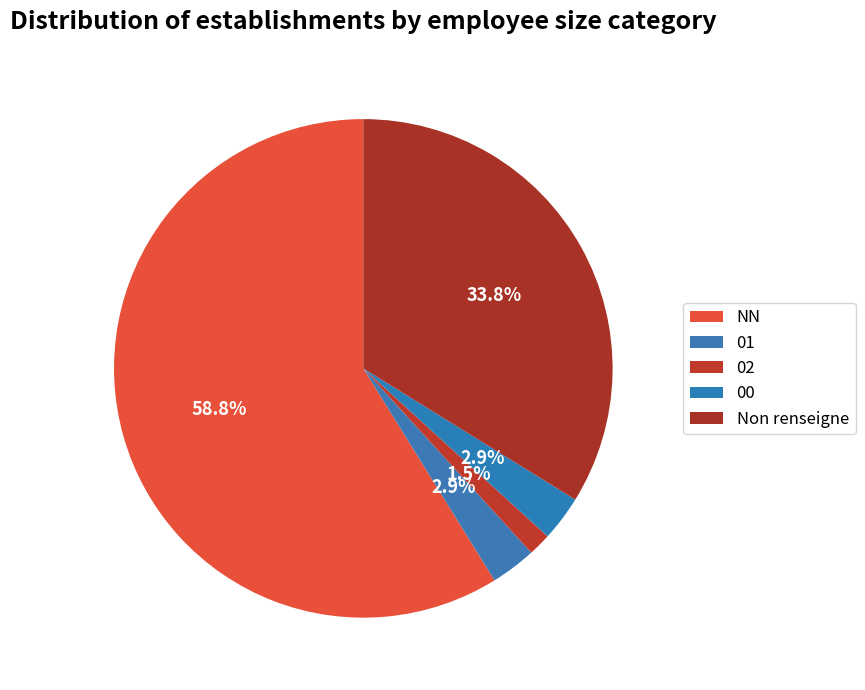

To the nearest percent, what portion does NN represent?

59%